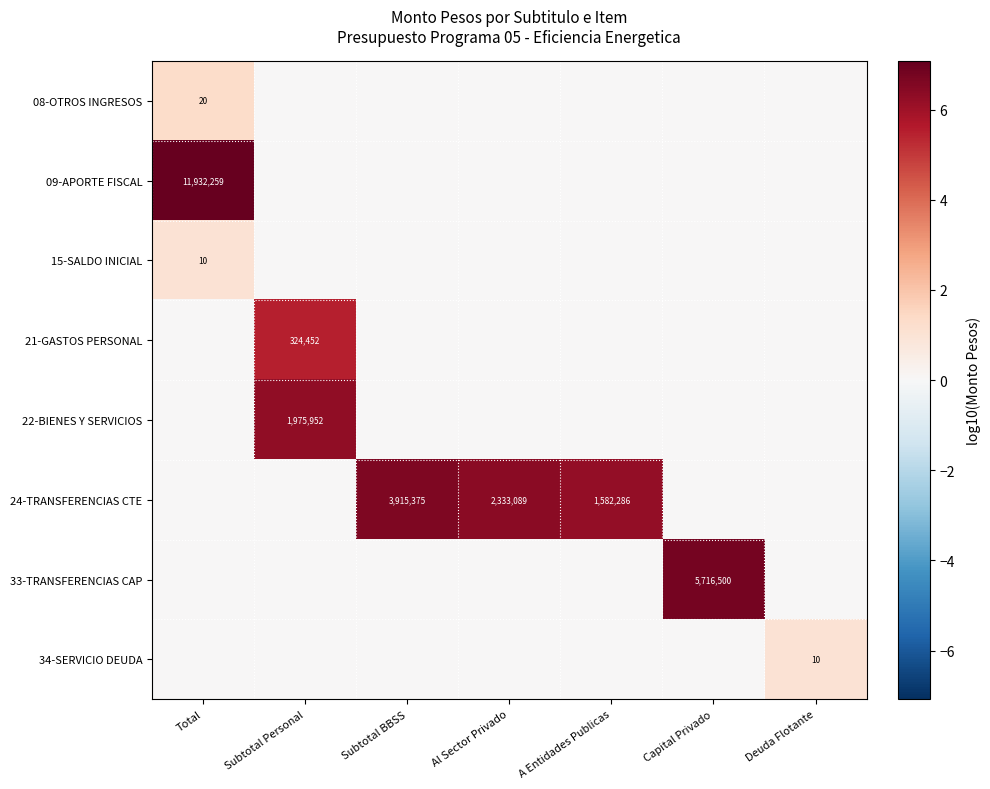

How many distinct data groups are displayed?

8